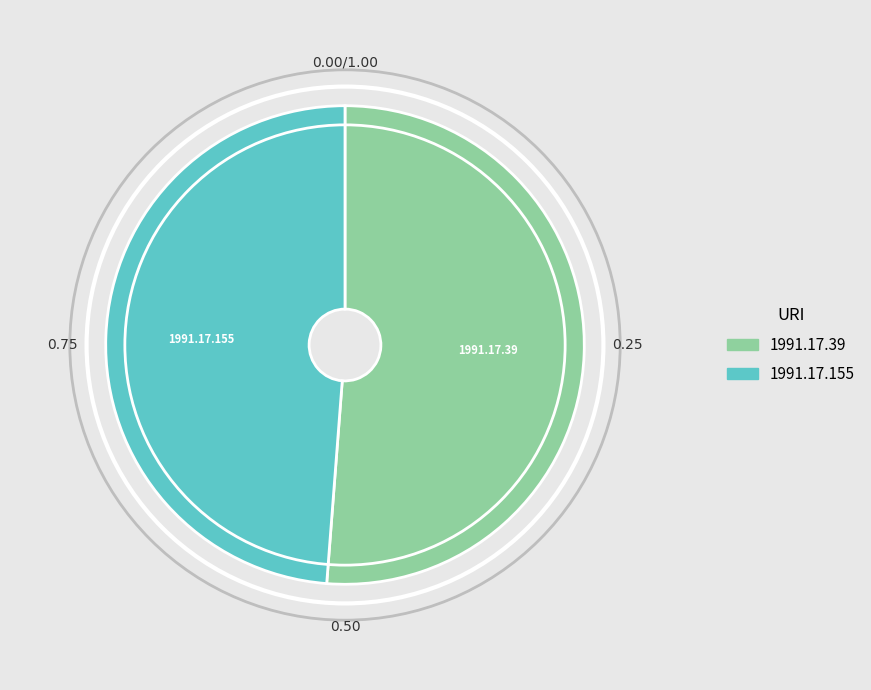

How many segments does this pie chart have?

2